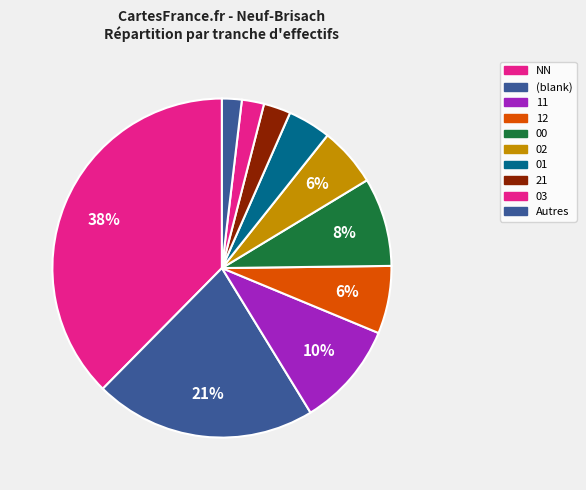

To the nearest percent, what is the difference between the 11 and 00 slice percentages?

2%